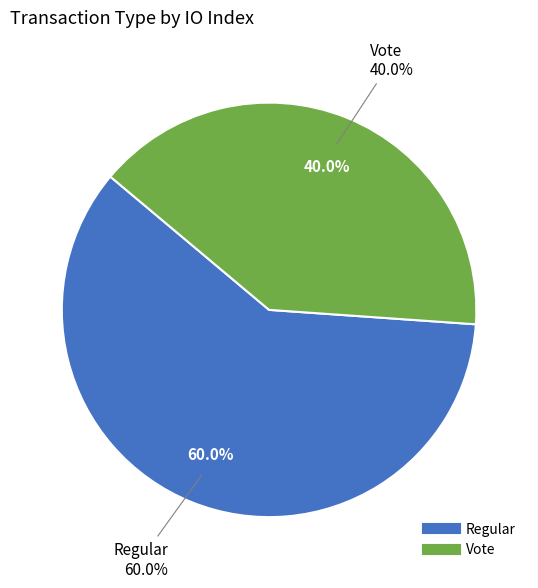

Combined, what portion of the pie is Vote and Regular?

100.0%